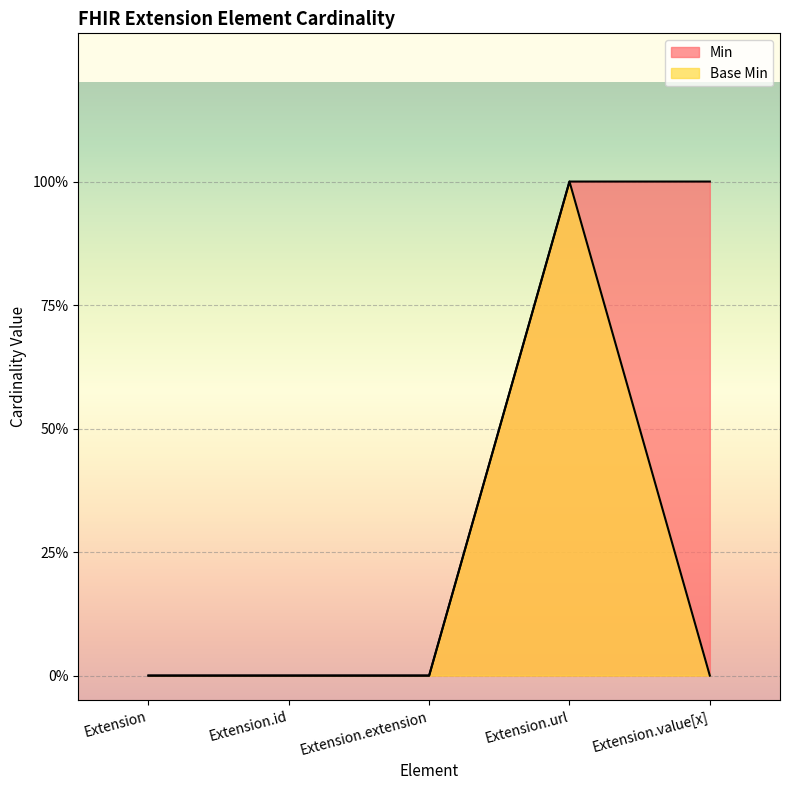

The Base Min series shows 1 at Extension.id. True or false?

False